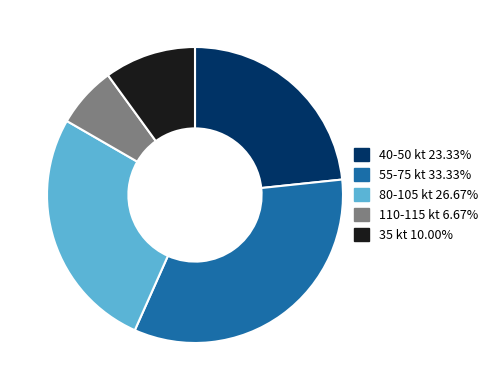

Does any single category account for the majority?

No